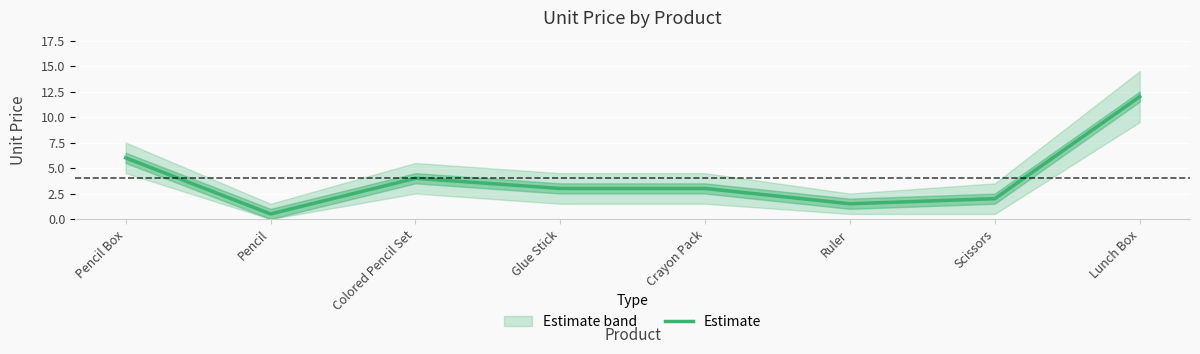

How many values are below 3?

3